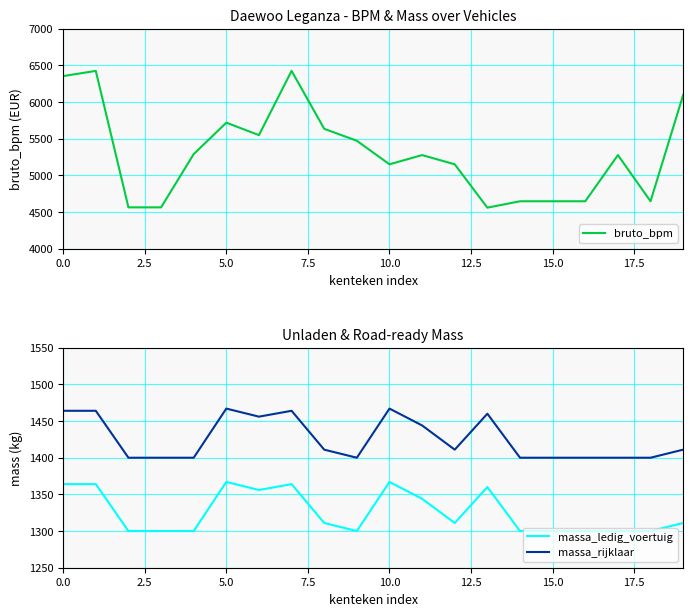

True or false: bruto_bpm has a value of 3173 at 9.

False